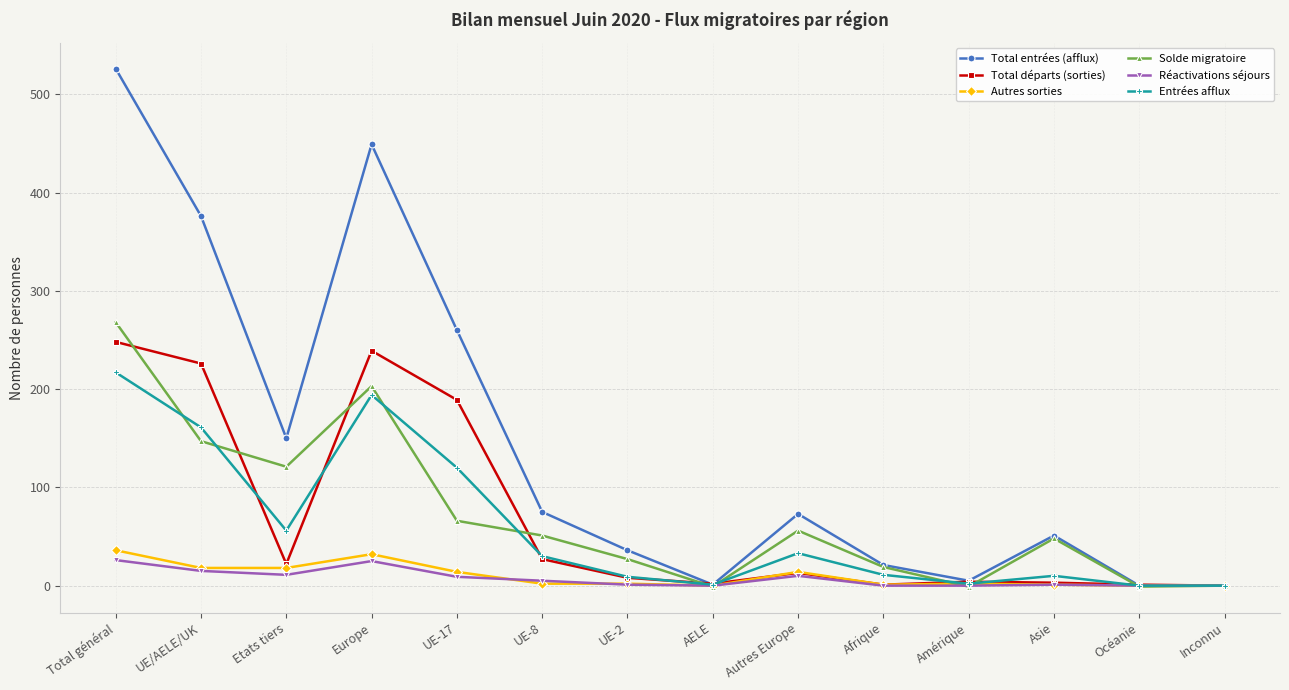

What value does the Solde migratoire series have at Afrique, to the nearest 5?

20